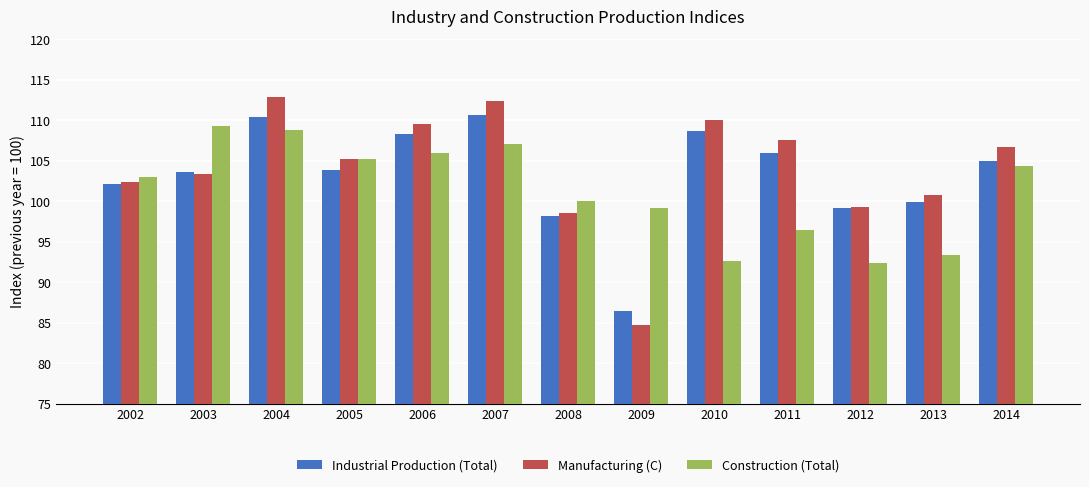

Reading left to right, transcribe all the data shown in this chart.

Industrial Production (Total): 102.1	103.6	110.4	103.9	108.3	110.6	98.2	86.4	108.6	105.9	99.2	99.9	105.0
Manufacturing (C): 102.4	103.3	112.8	105.2	109.5	112.4	98.5	84.7	110.0	107.5	99.3	100.8	106.7
Construction (Total): 103.0	109.3	108.8	105.2	106.0	107.1	100.0	99.1	92.6	96.4	92.4	93.3	104.3